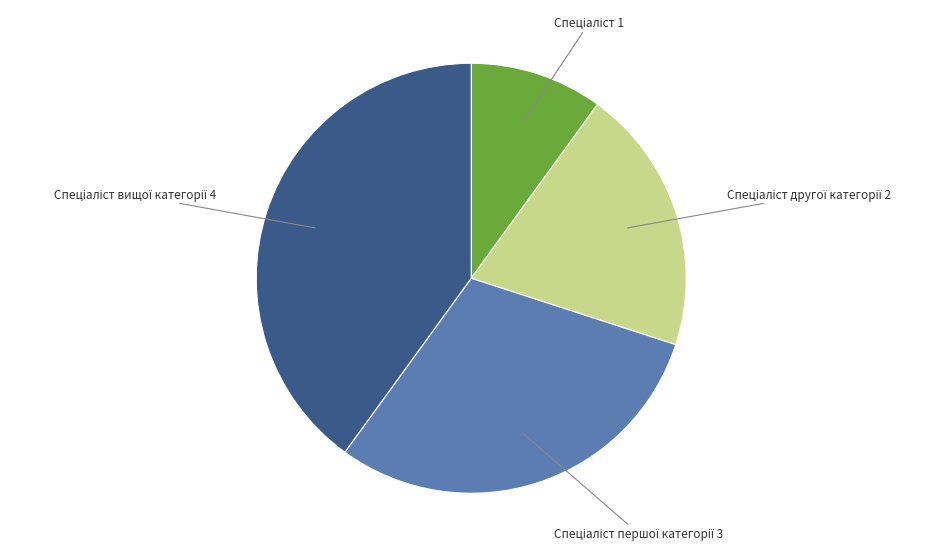

Does any single category account for the majority?

No